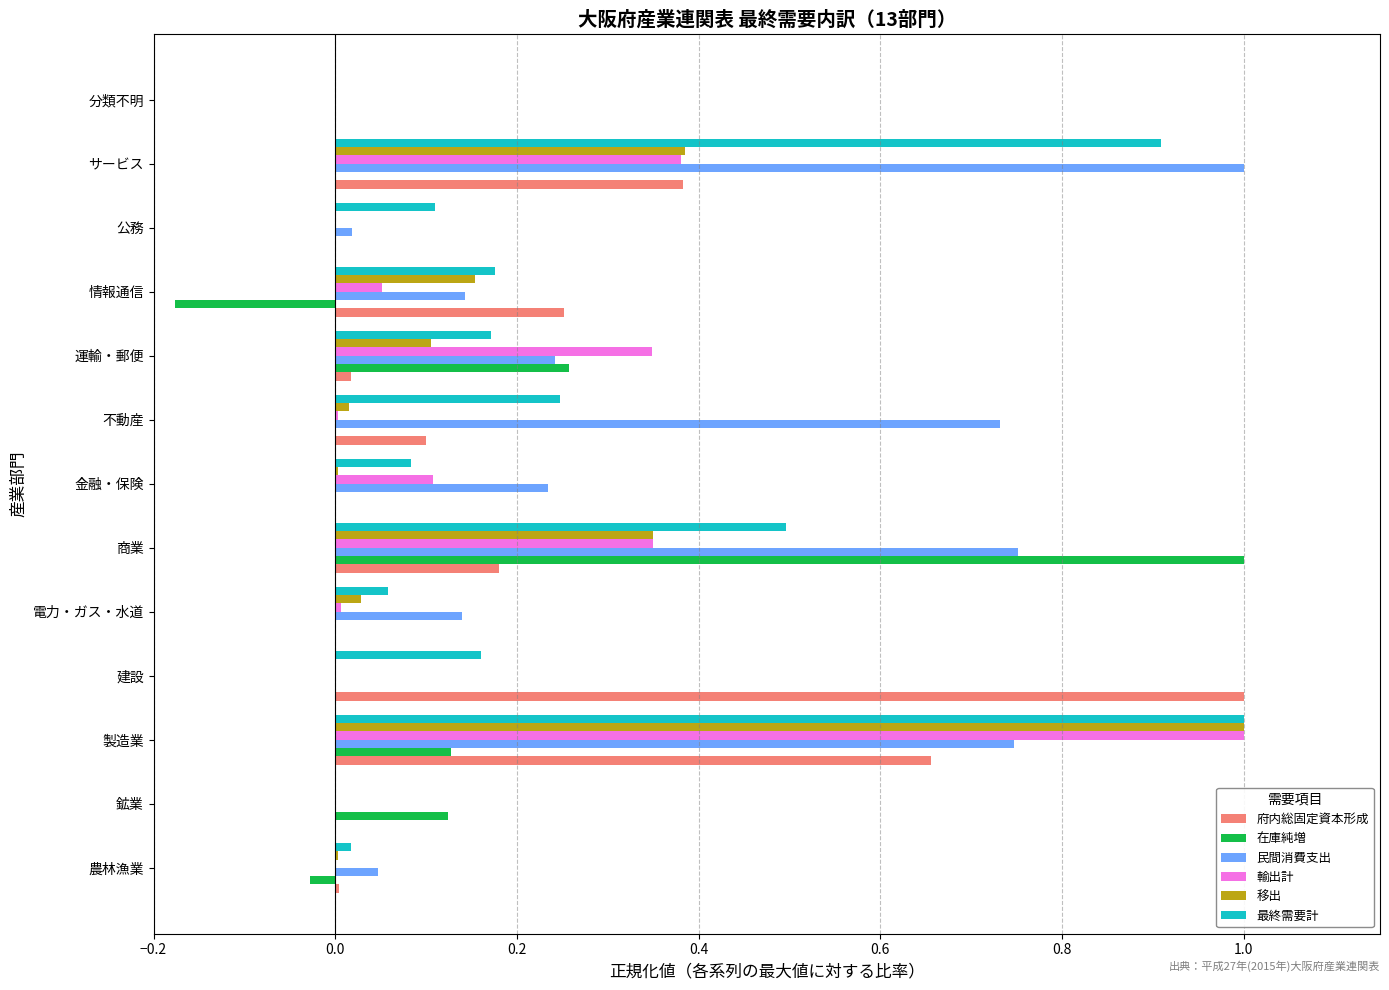

What is the total value across all series at 製造業?

4.5